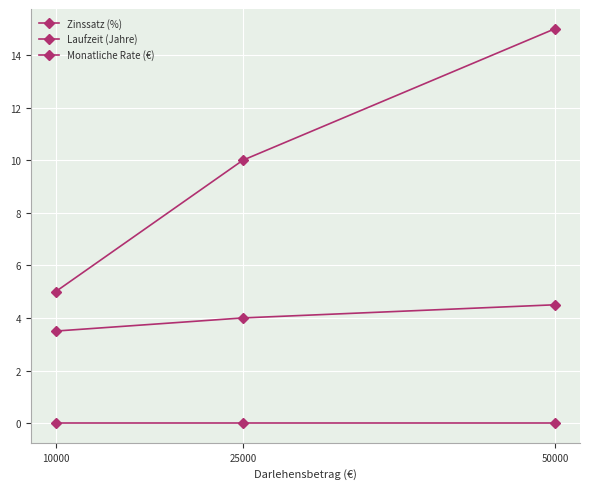

Reading left to right, list all the values displayed in this chart.

Zinssatz (%): 3.5	4.0	4.5
Laufzeit (Jahre): 5.0	10.0	15.0
Monatliche Rate (€): 0.0	0.0	0.0